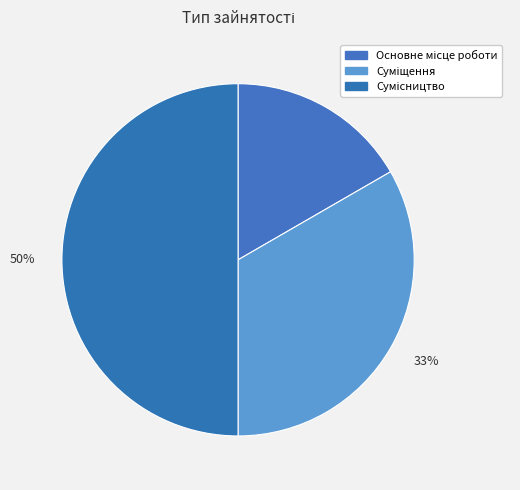

Which slice is the smallest?

Основне місце роботи